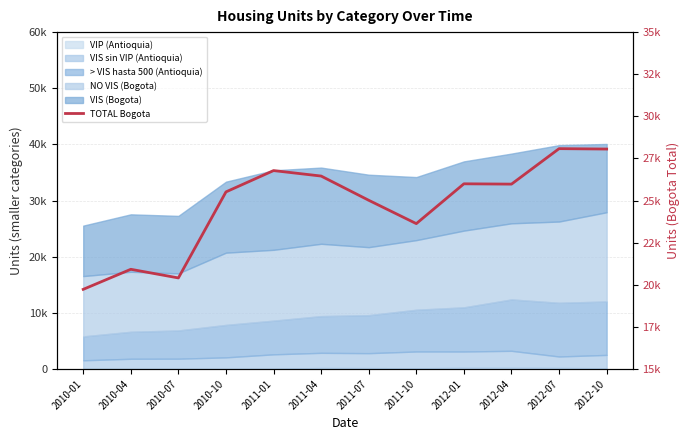

Reading left to right, transcribe all the data shown in this chart.

19729	20920	20407	25515	26780	26455	25017	23631	25995	25976	28082	28058